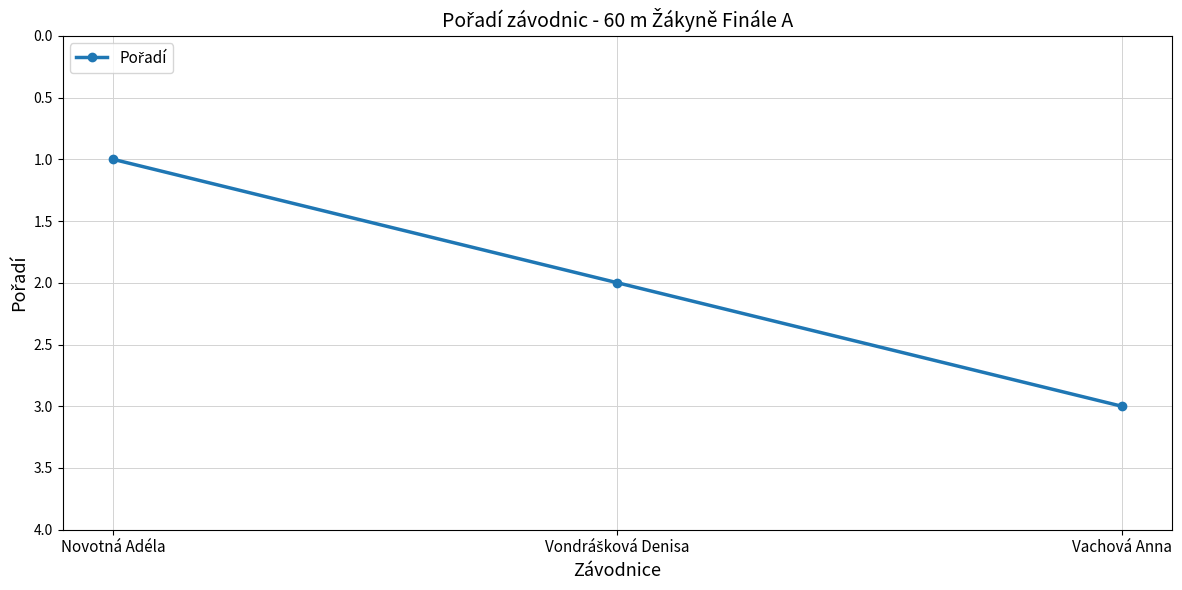

Which has a higher value, Novotná Adéla or Vachová Anna?

Vachová Anna